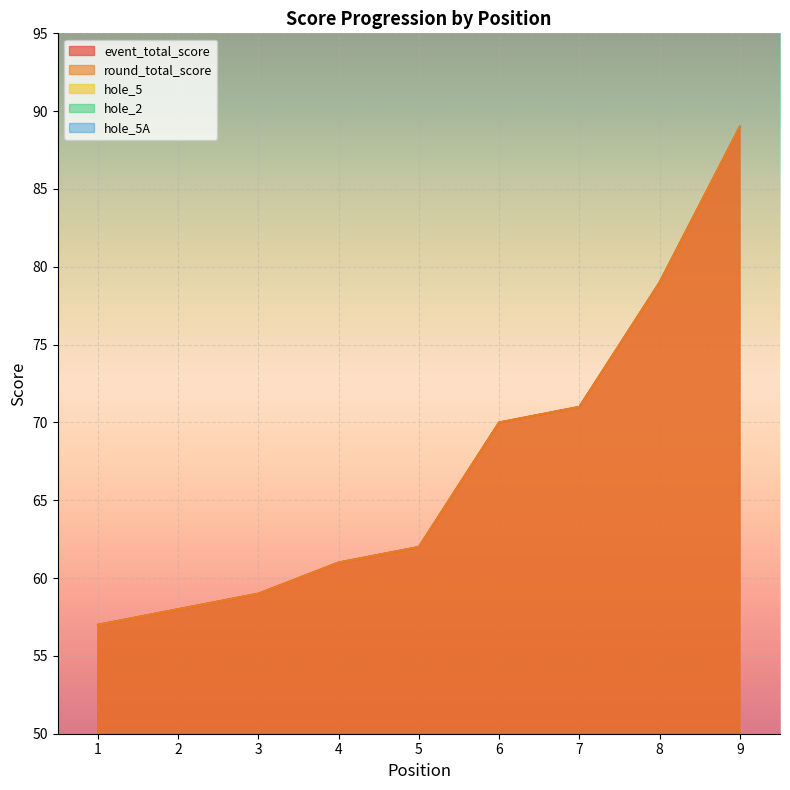

True or false: hole_5 and hole_2 cross at least once.

False